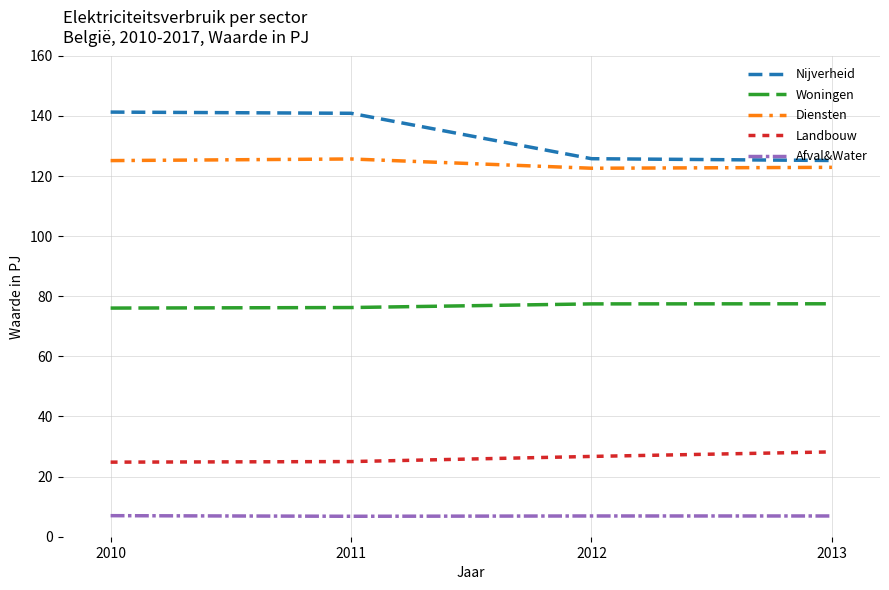

True or false: Diensten has more than 2 points higher than both neighbors.

False